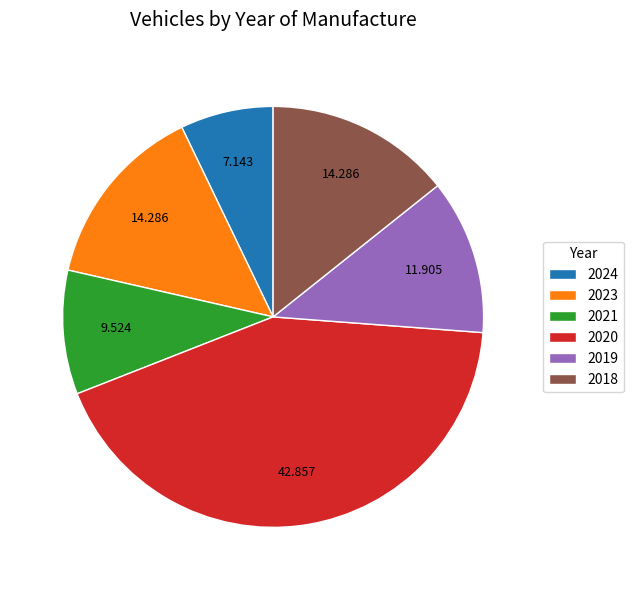

Which slice is the largest?

2020